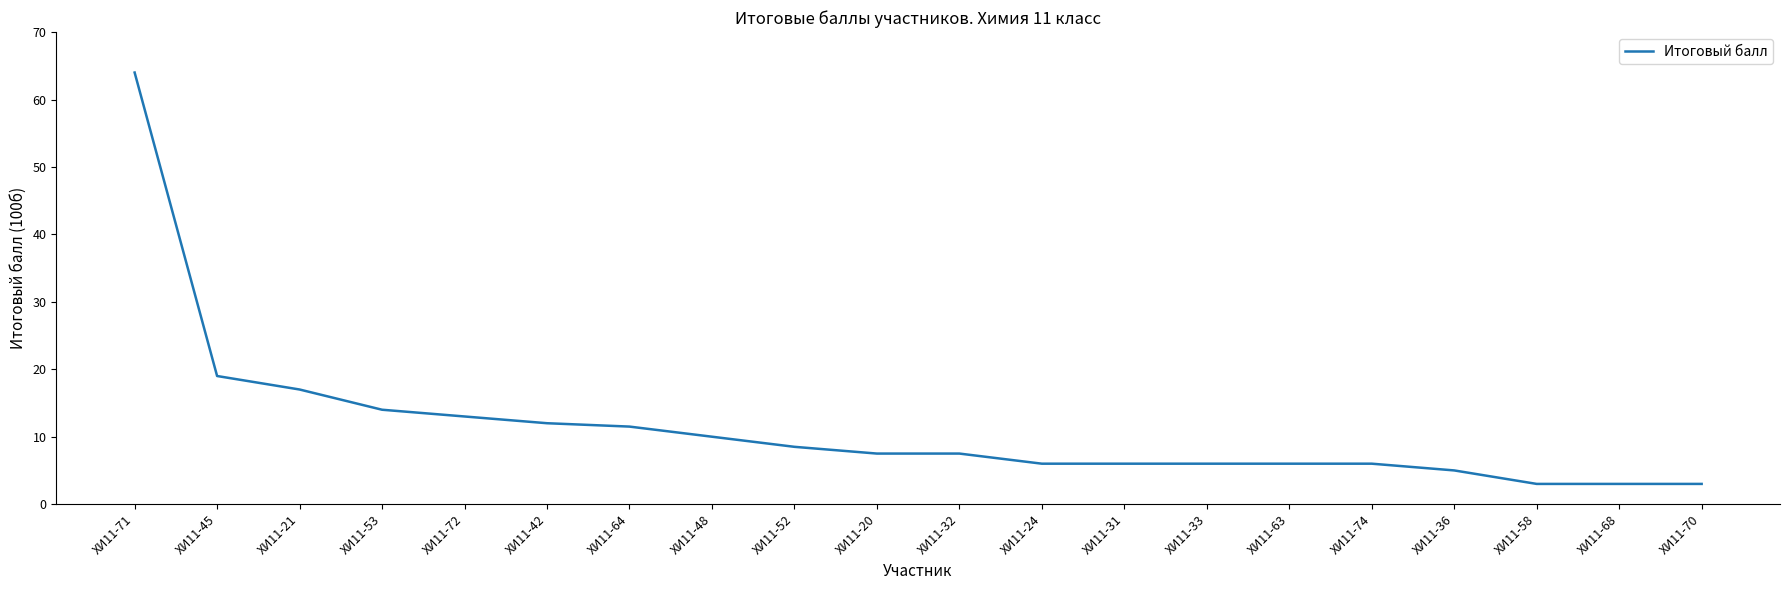

Is it true that the value at ХИ11-21 is 17.0?

True